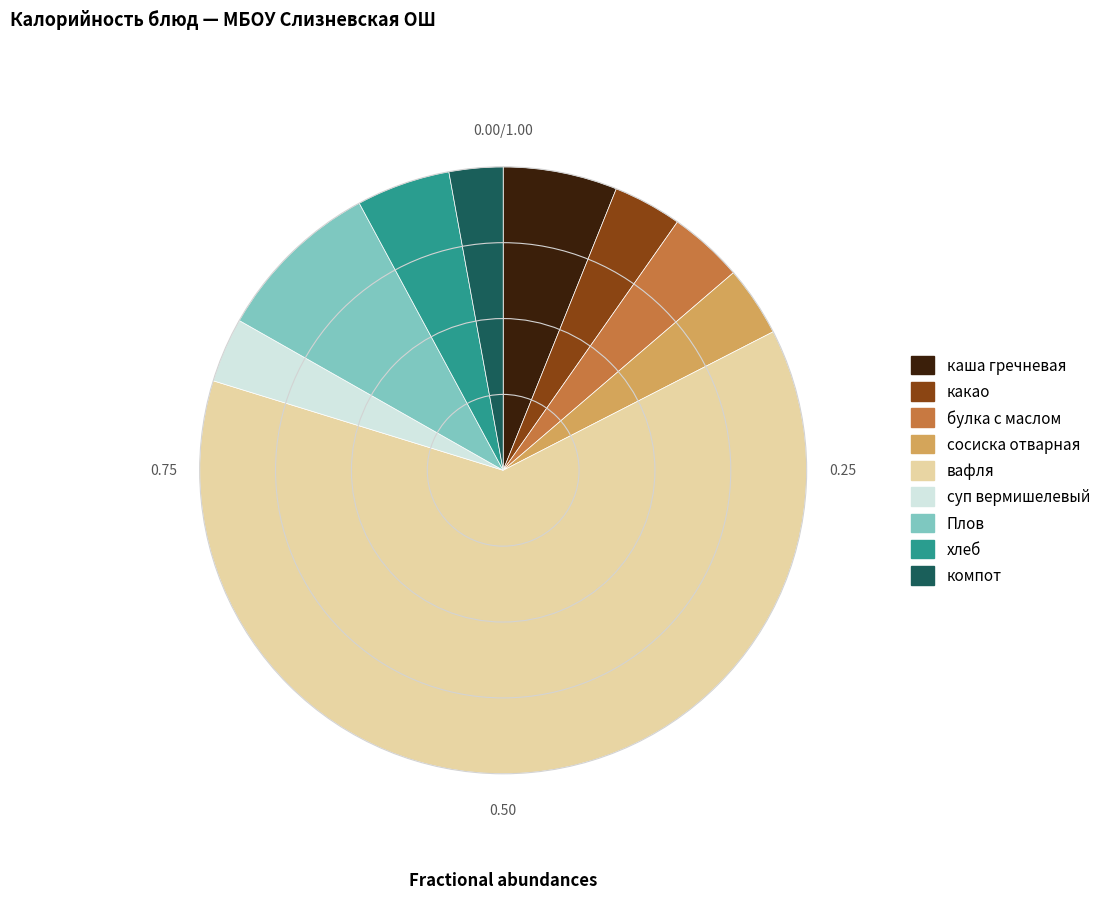

Is it true that какао is 9% of the pie?

False